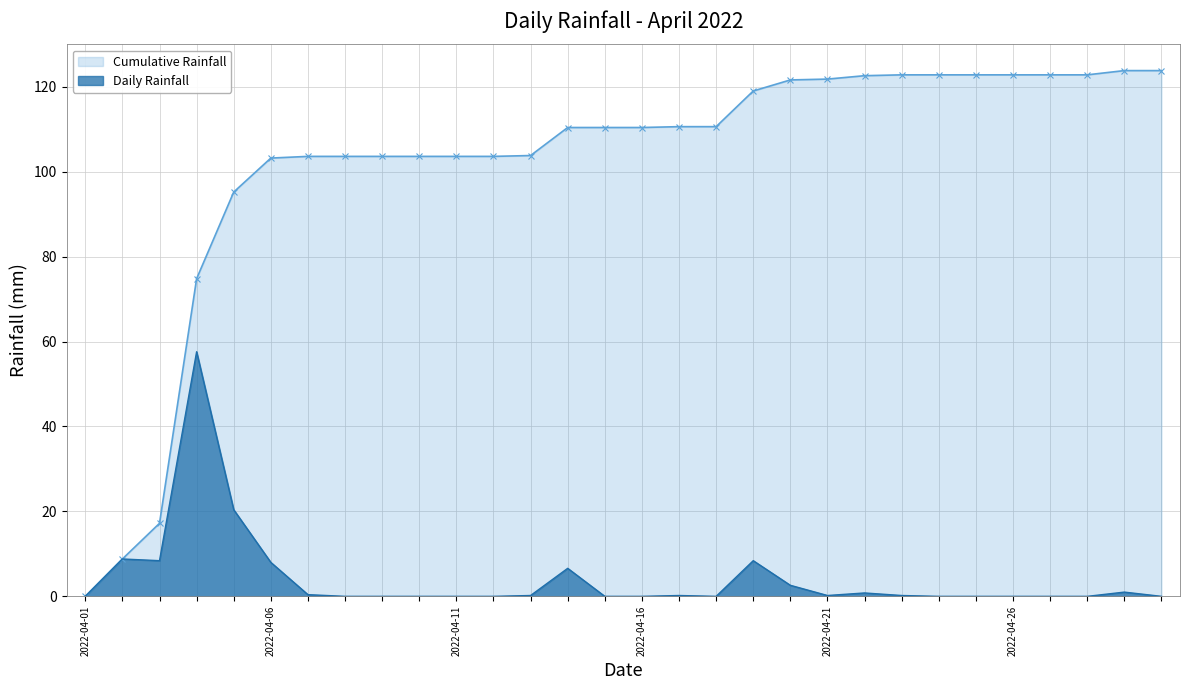

How many data points does each series have?

30